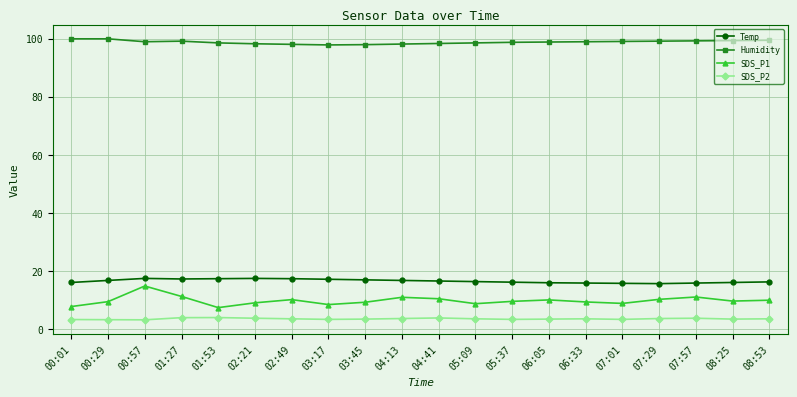

True or false: SDS_P2 has more than 2 interior local peaks.

True